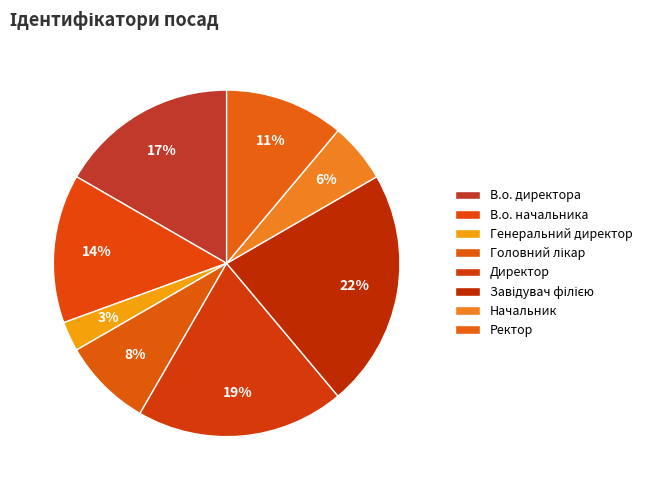

The Завідувач філією slice represents 16% of the pie. True or false?

False